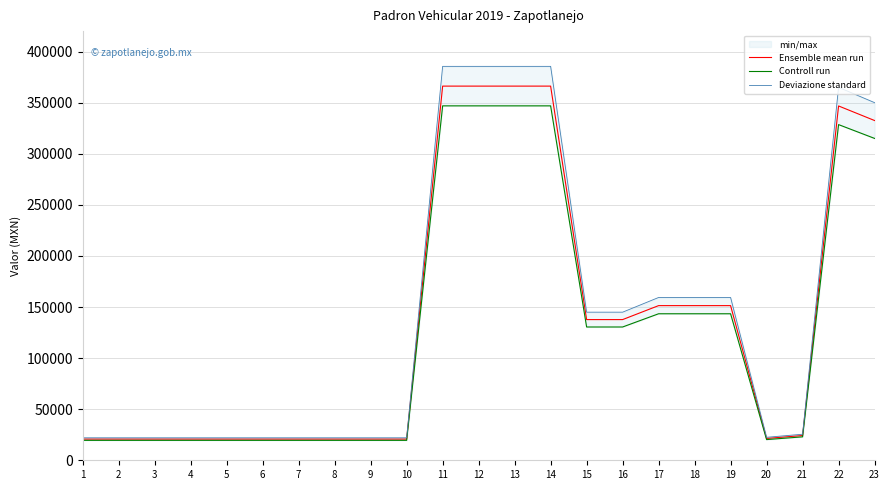

What is the value of the Ensemble mean run point at the 22nd from the left?

346750.0